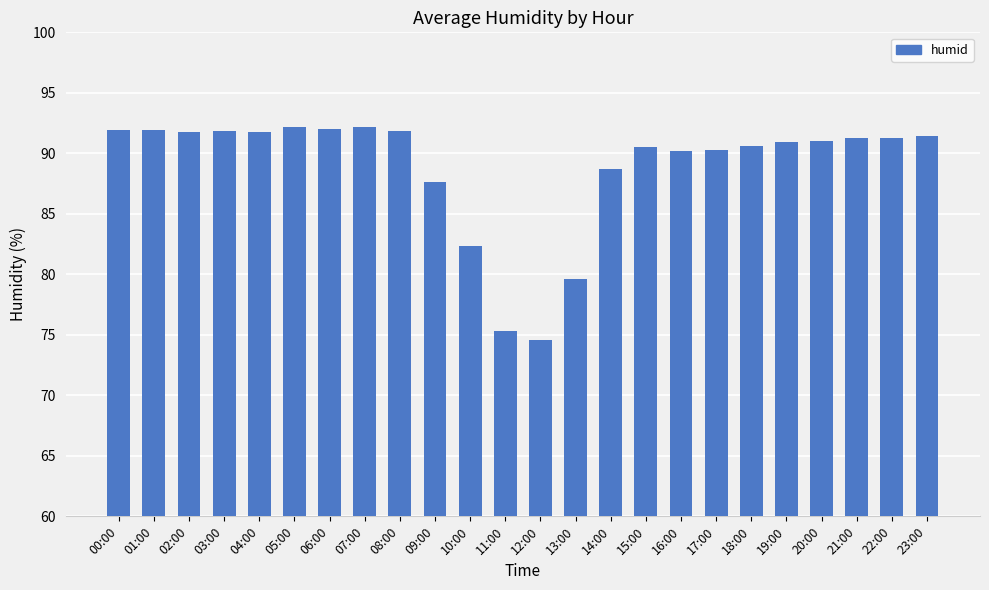

What is the maximum value shown in the chart?

92.2